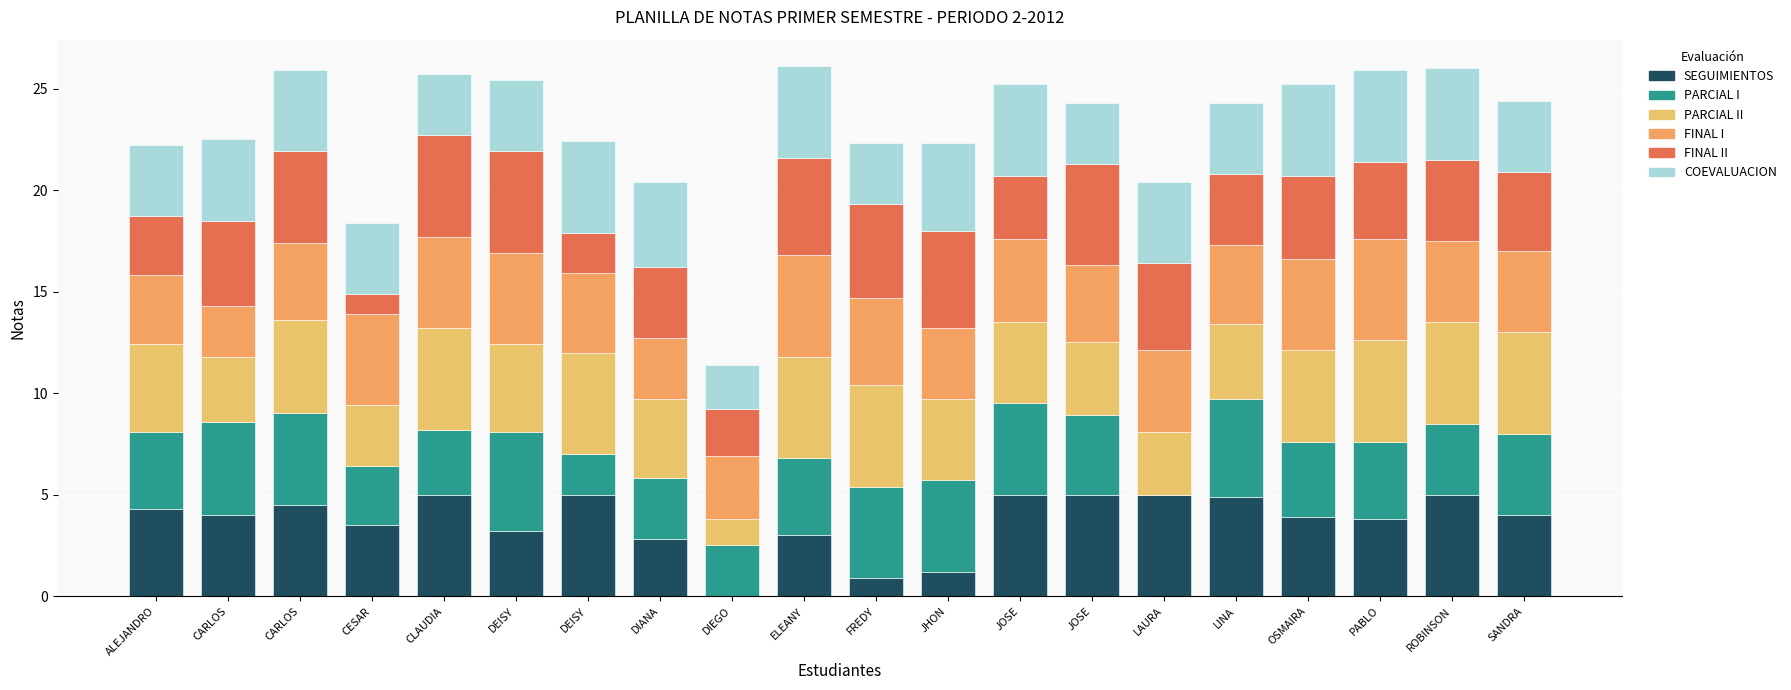

How many series are shown in this chart?

6